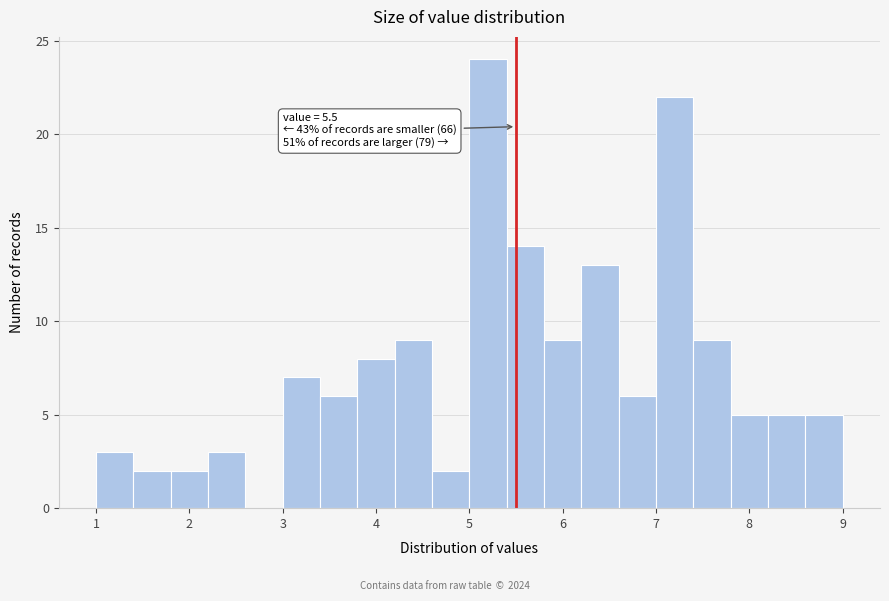

Which range on the x-axis has the tallest bar?

5.0 to 5.4